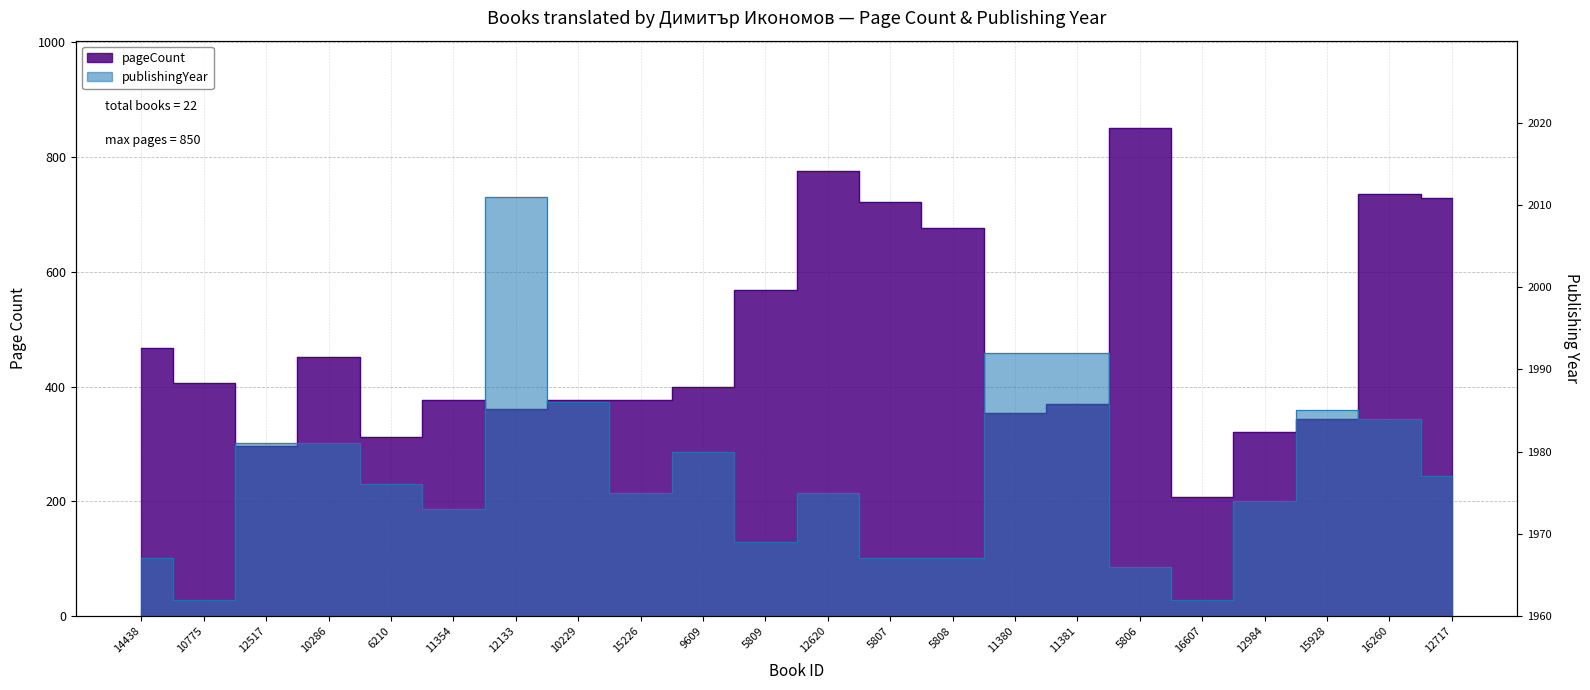

What is the value of the pageCount point at the 13th from the left?

722